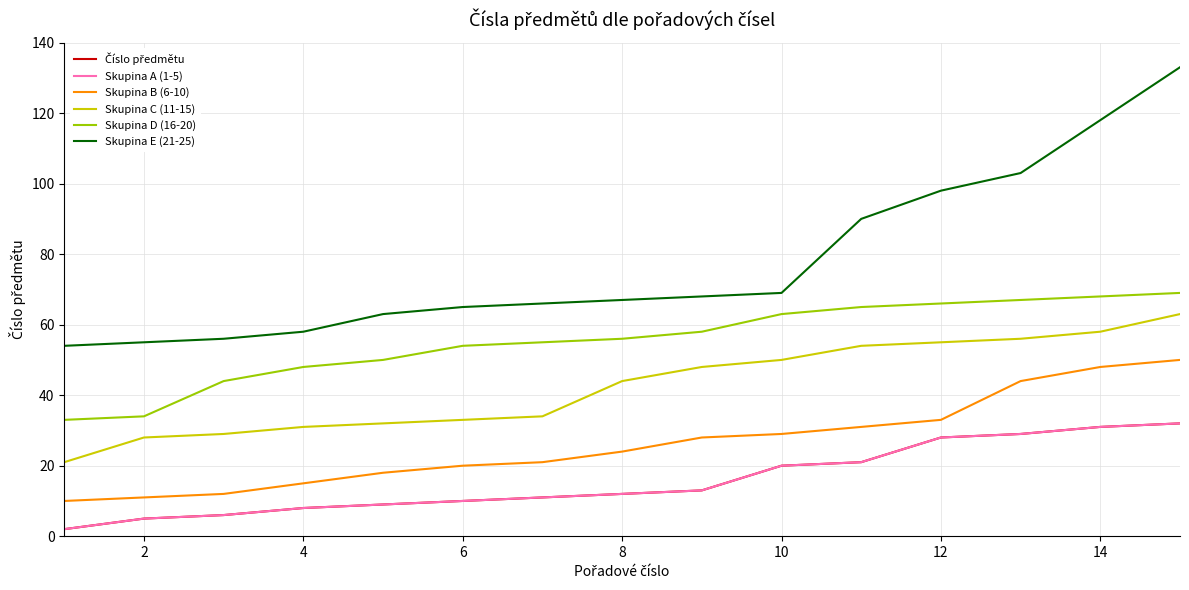

What is the smallest value displayed?

2